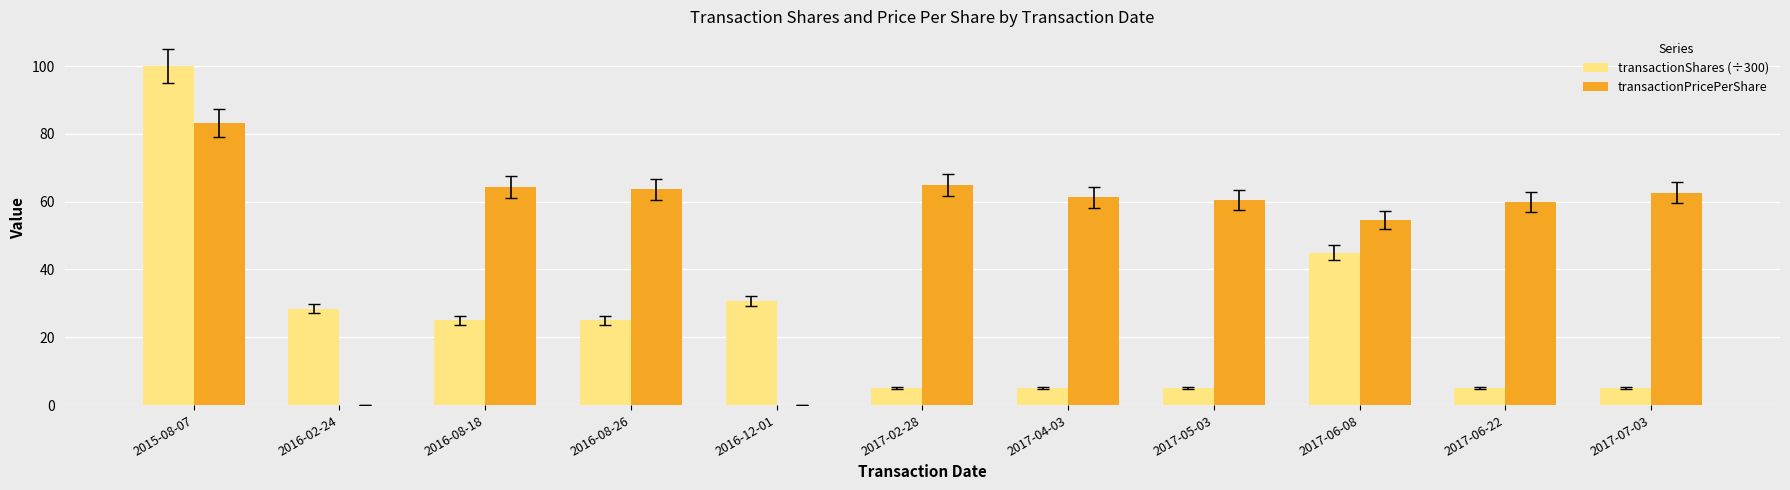

True or false: transactionPricePerShare has a value of 62.7 at 2017-07-03.

True